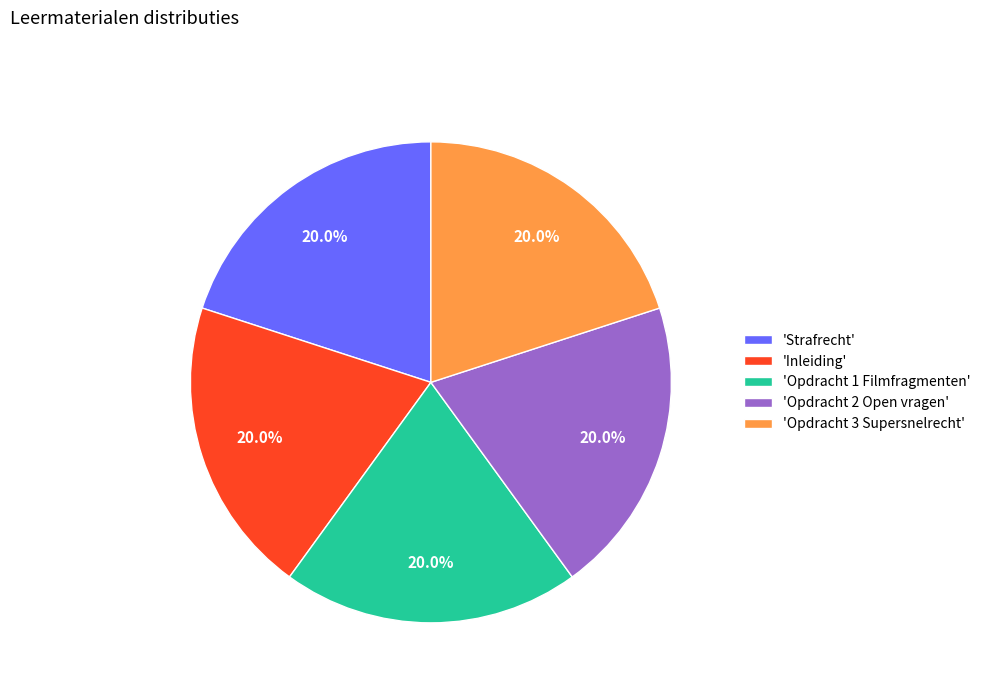

What is the ratio of the value at 'Strafrecht' to the value at 'Inleiding'?

1.0